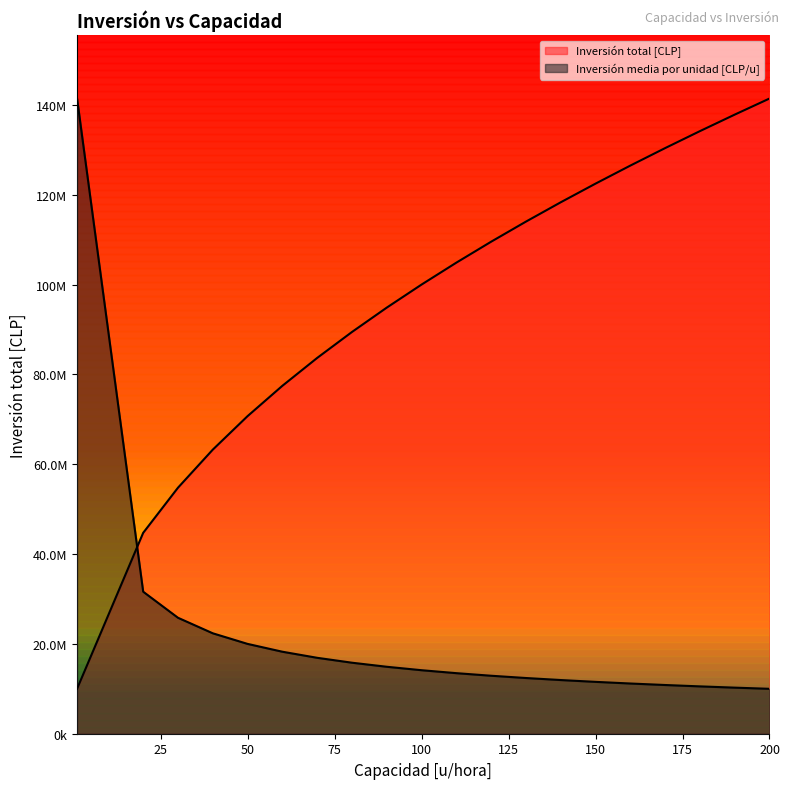

Reading left to right, extract all data points from this chart.

Inversión total [CLP]: 1=10000000.0	20=44721359.5	30=54772255.8	40=63245553.2	50=70710678.1	60=77459666.9	70=83666002.7	80=89442719.1	90=94868329.8	100=100000000.0	110=104880884.8	120=109544511.5	130=114017542.5	140=118321595.7	150=122474487.1	160=126491106.4	170=130384048.1	180=134164078.6	190=137840487.5	200=141421356.2
Inversión media por unidad [CLP/u]: 1=141421356.2	20=31622776.6	30=25819889.0	40=22360679.8	50=20000000.0	60=18257418.6	70=16903085.1	80=15811388.3	90=14907119.8	100=14142135.6	110=13483997.2	120=12909944.5	130=12403473.5	140=11952286.1	150=11547005.4	160=11180339.9	170=10846522.9	180=10540925.5	190=10259783.5	200=10000000.0